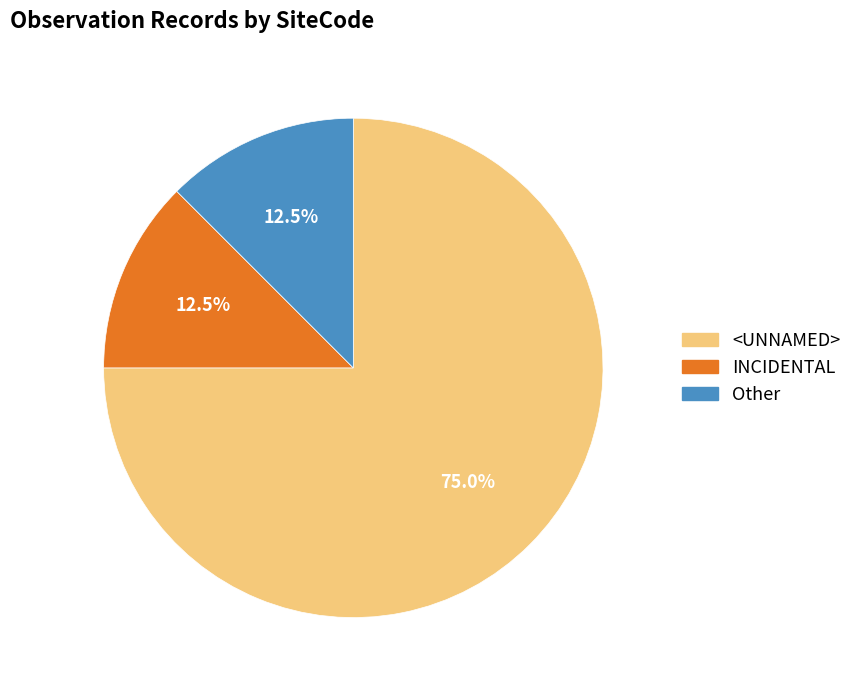

Is the sum of Other and <UNNAMED> greater than half?

Yes